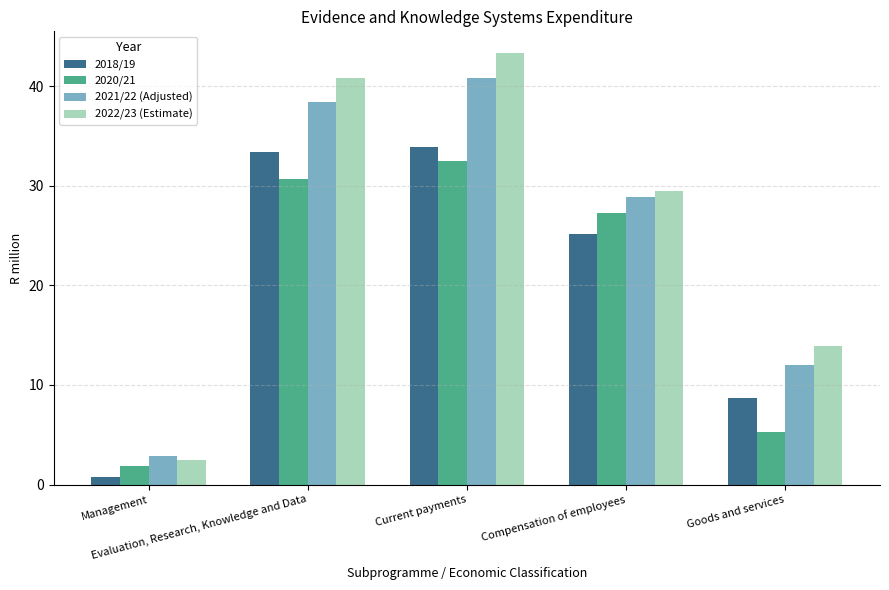

At how many categories does at least one series exceed 36?

2